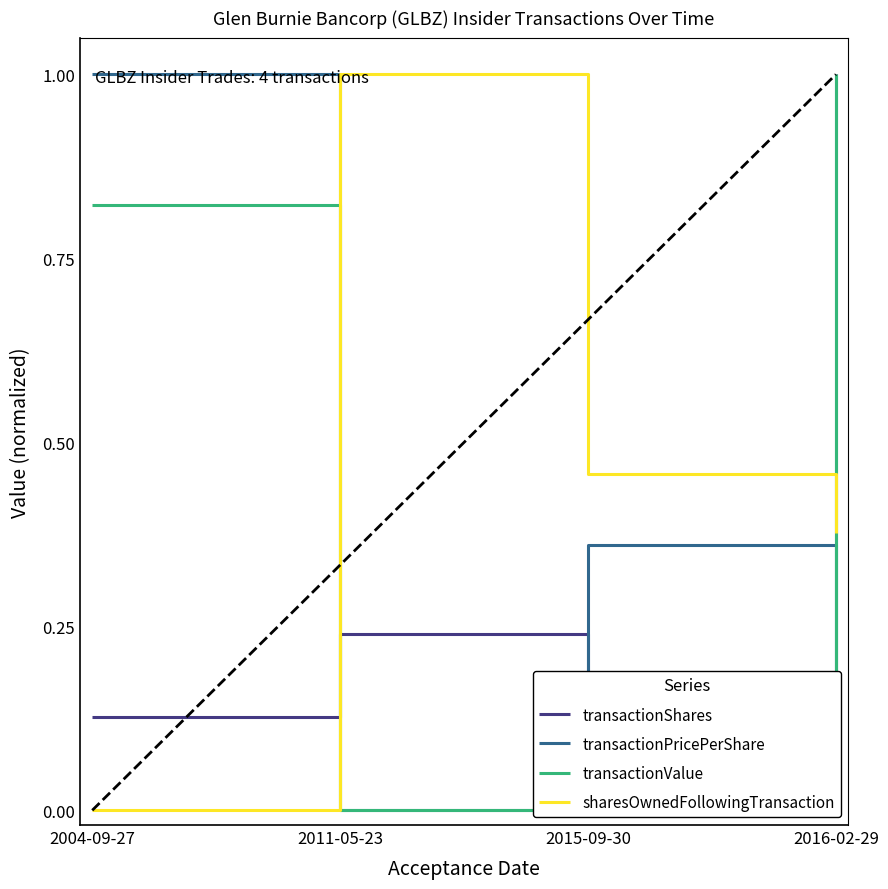

What is the label of the 1st point from the right?

2016-02-29